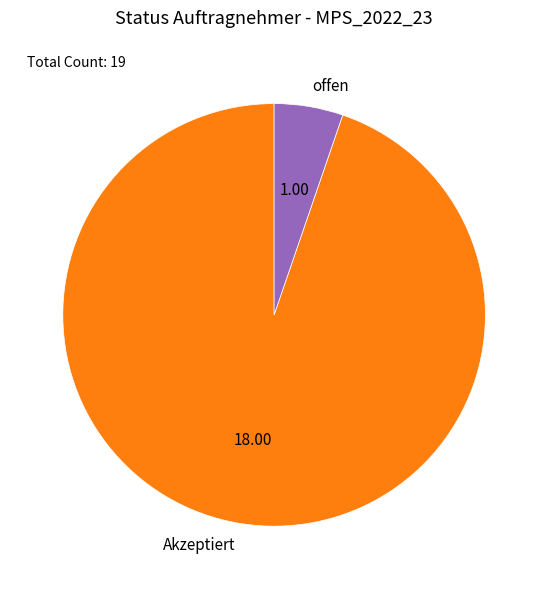

What is the largest slice in the pie chart?

Akzeptiert